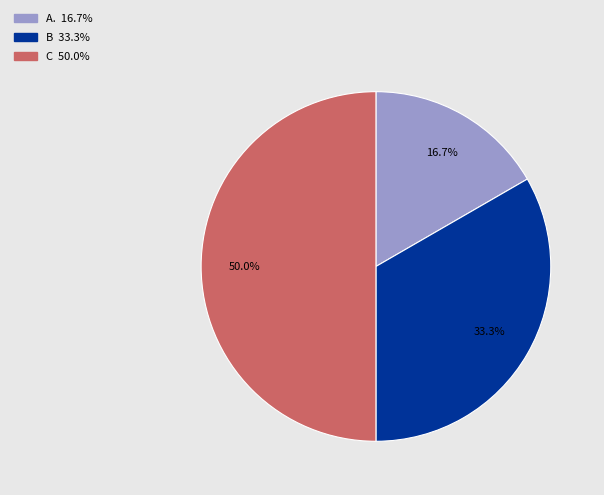

Rank the categories by value from highest to lowest.

C, B, A.